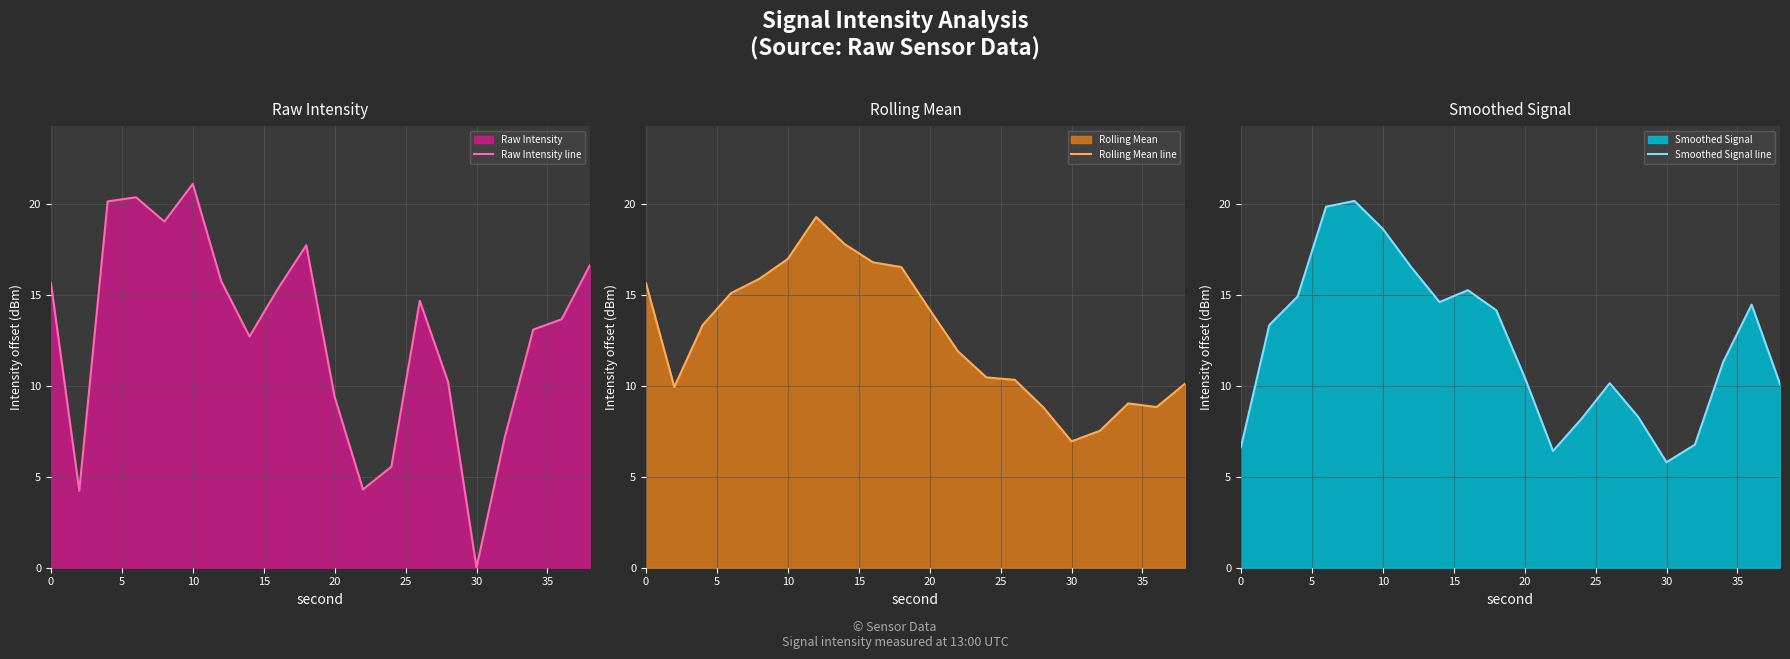

How many values in the Raw Intensity line series exceed 14?

10